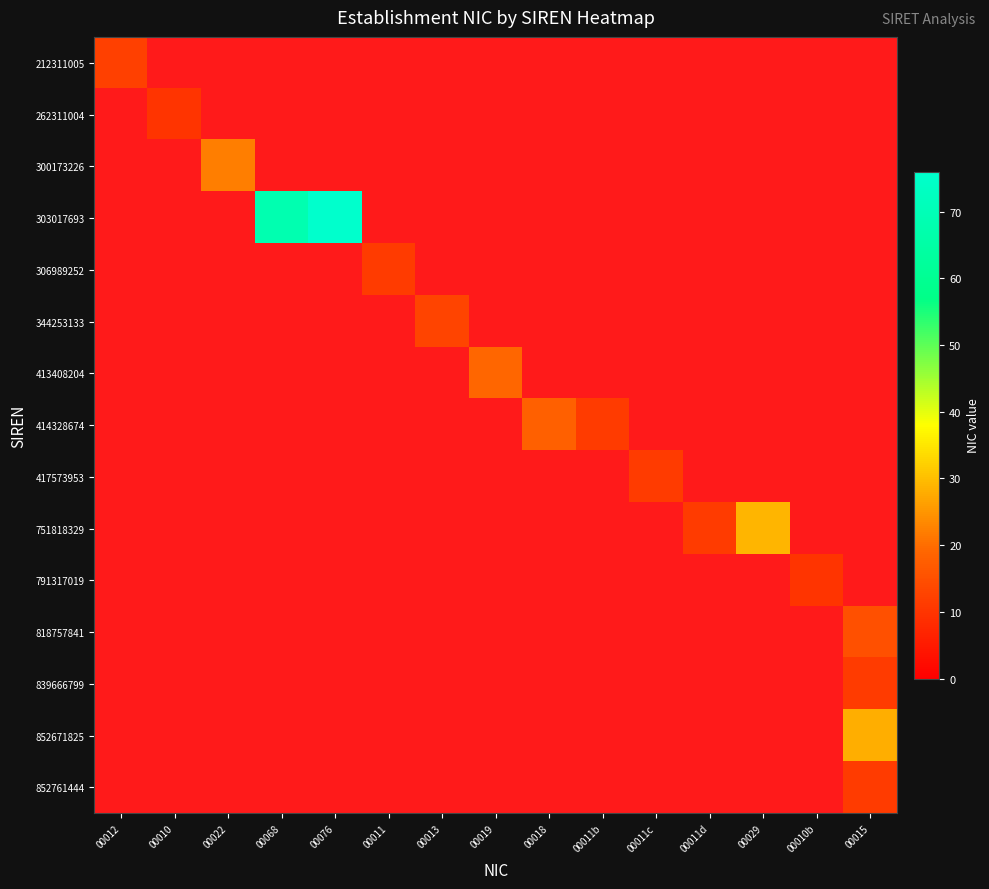

List the labels in order of 852671825 value, smallest first.

00012, 00010, 00022, 00068, 00076, 00011, 00013, 00019, 00018, 00011b, 00011c, 00011d, 00029, 00010b, 00015